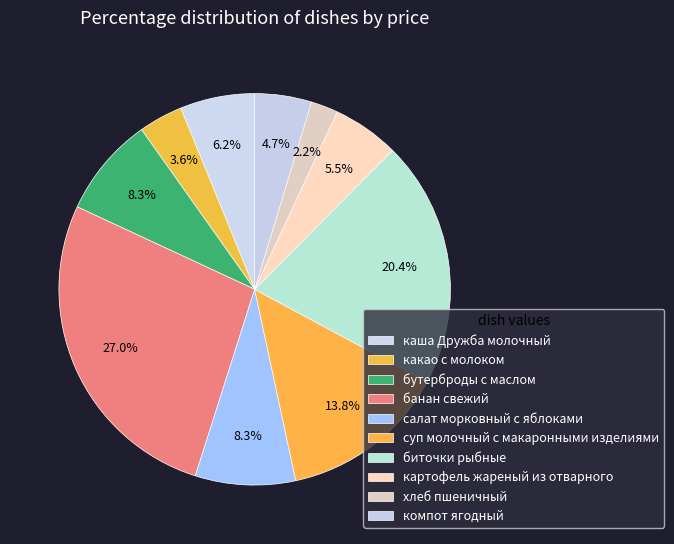

To the nearest percent, what is the combined percentage of каша Дружба молочный and какао с молоком?

10%